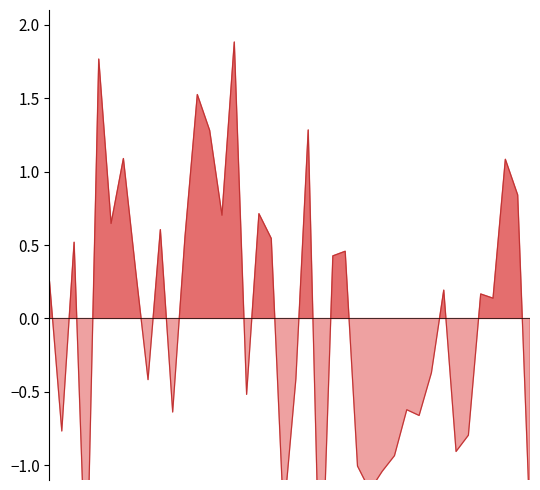

Is it true that the value at 00:25 is 0.3?

False